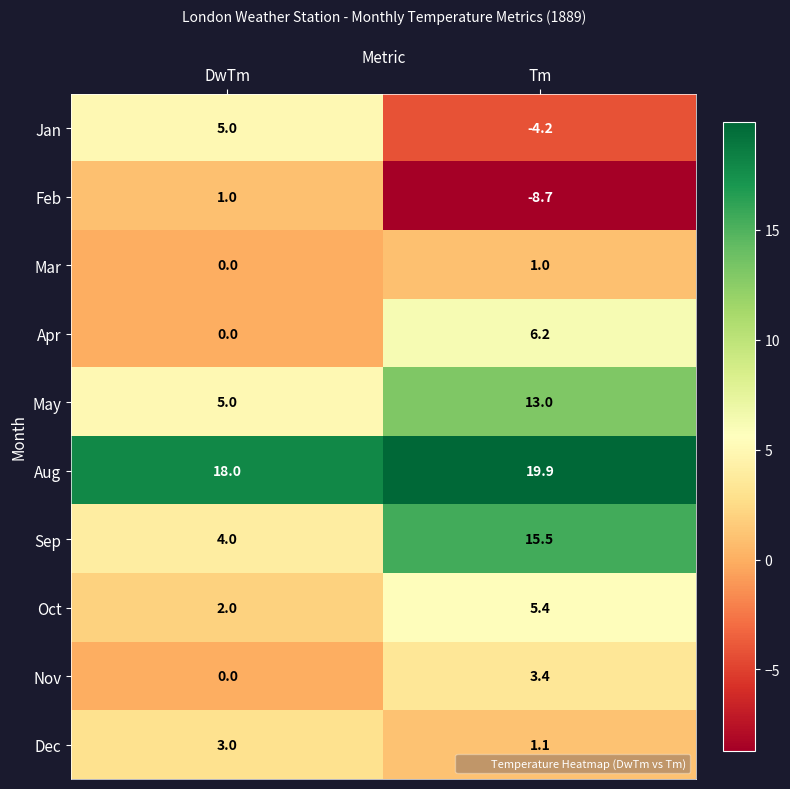

The value of Apr at DwTm is 1.9. True or false?

False